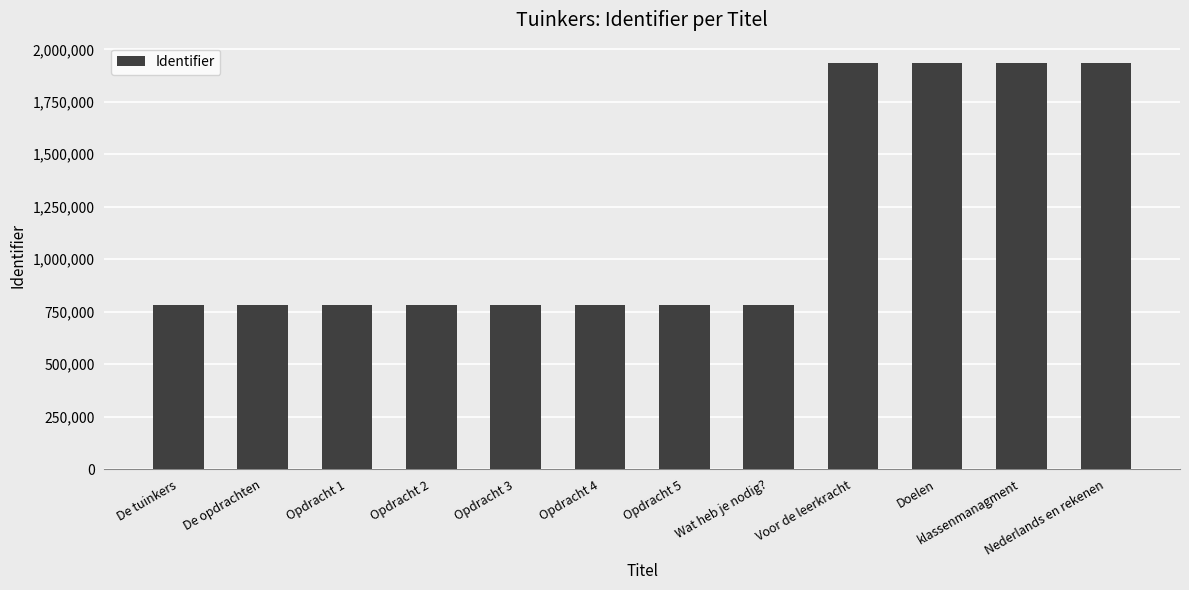

The chart shows a value of 356643 at Wat heb je nodig?. True or false?

False